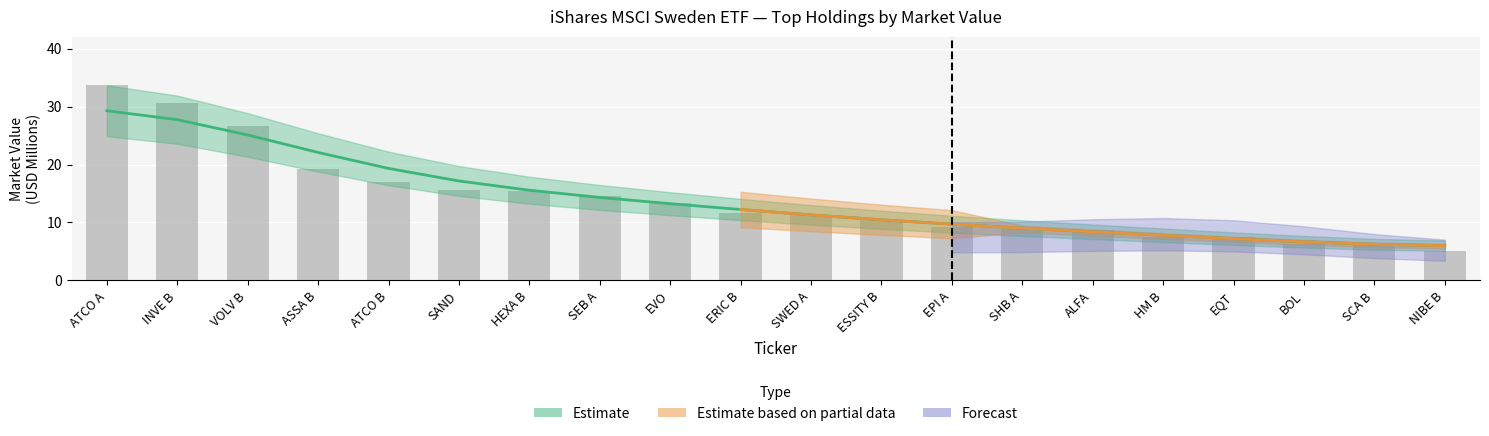

What is the minimum value for market_value?

5.1